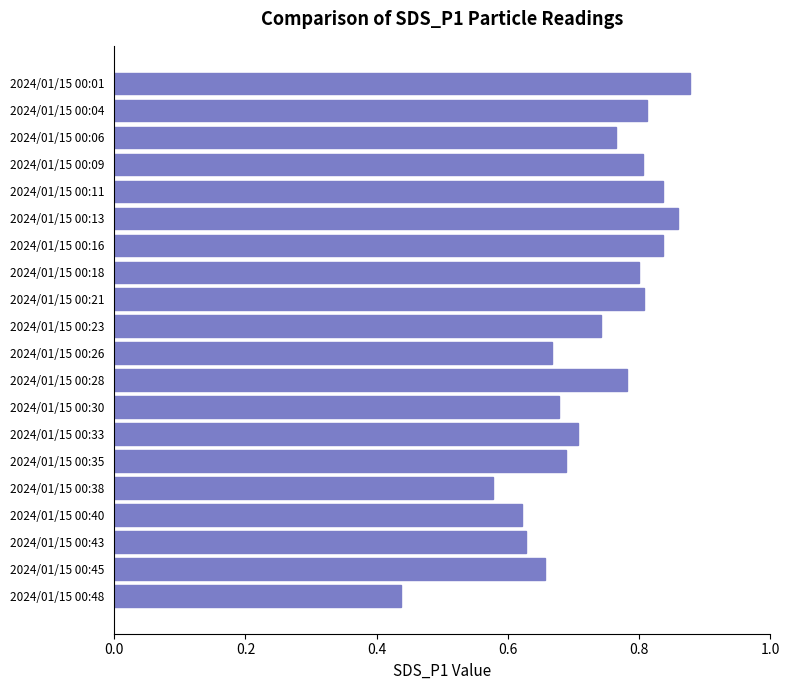

What is the sum of all values?

14.6